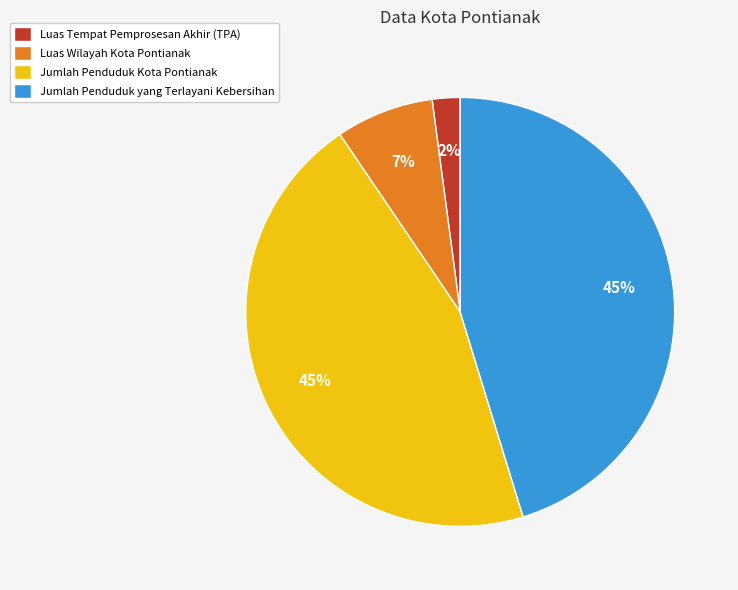

To the nearest percent, what is the combined percentage of Jumlah Penduduk Kota Pontianak and Luas Wilayah Kota Pontianak?

53%